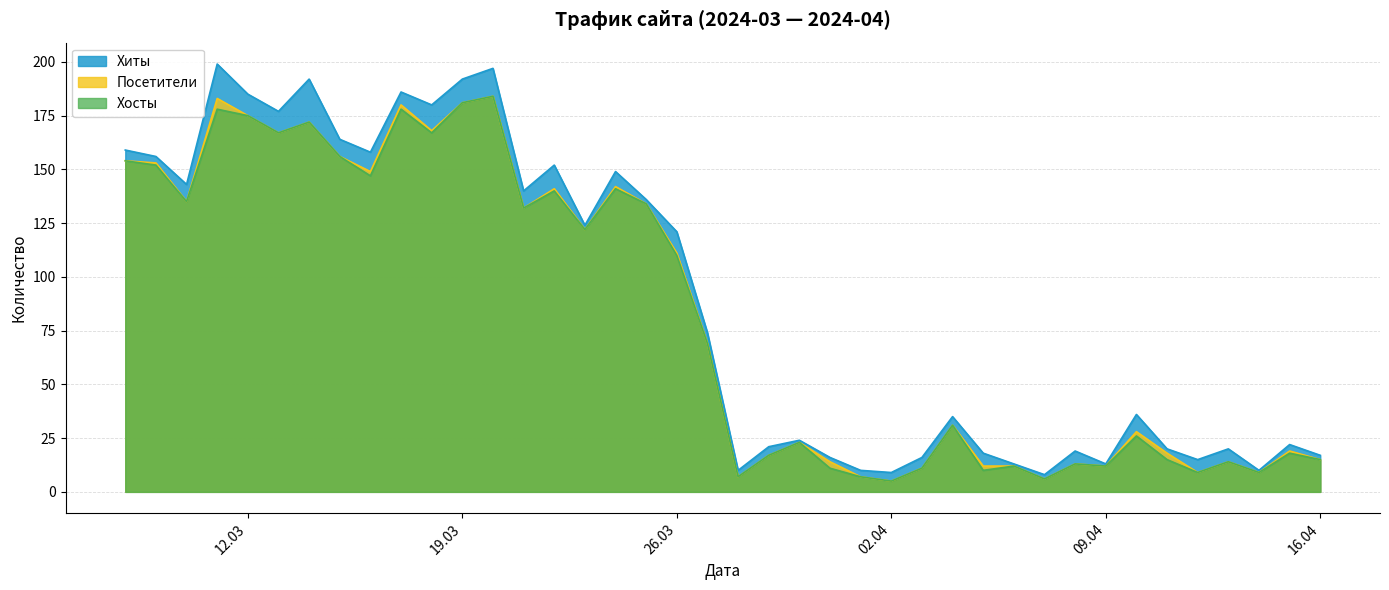

How many distinct data groups are displayed?

3